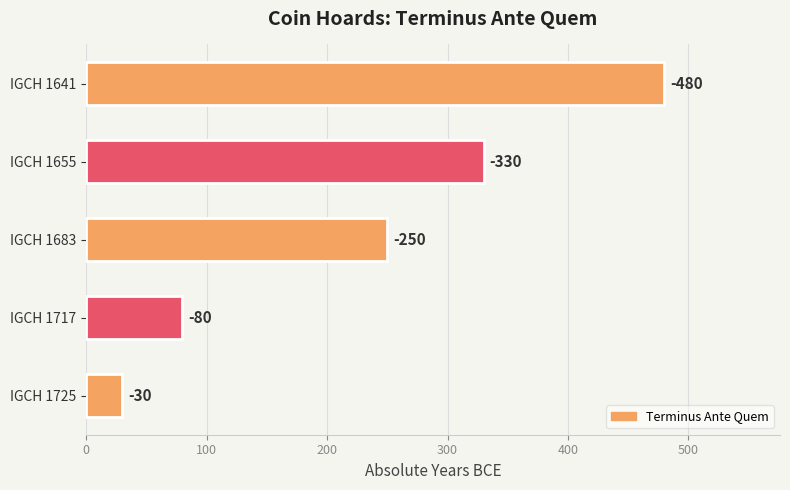

Does the chart contain any negative values?

No